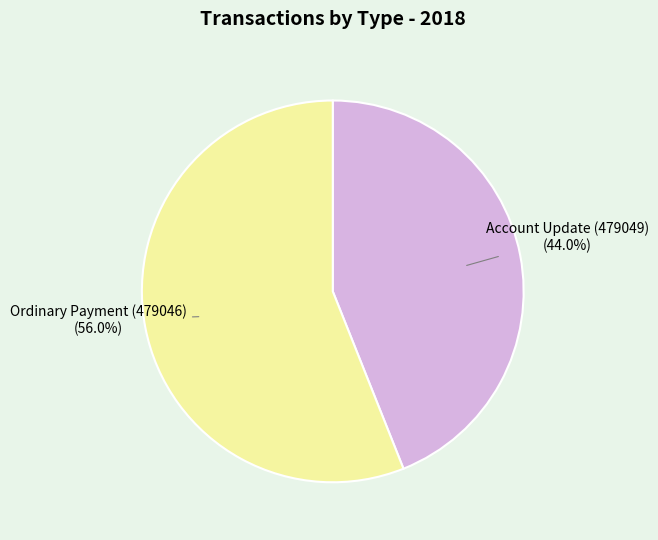

Is there any slice that represents more than half of the pie?

Yes